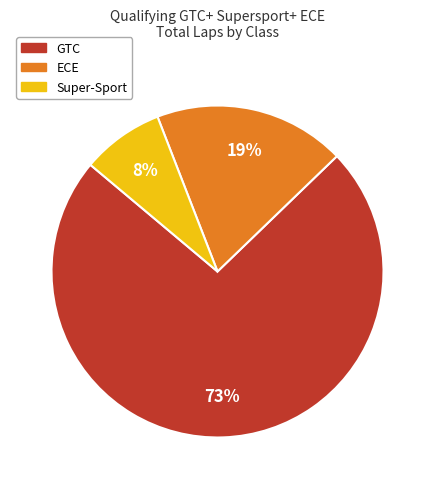

What is the ratio of the value at ECE to the value at GTC?

0.3